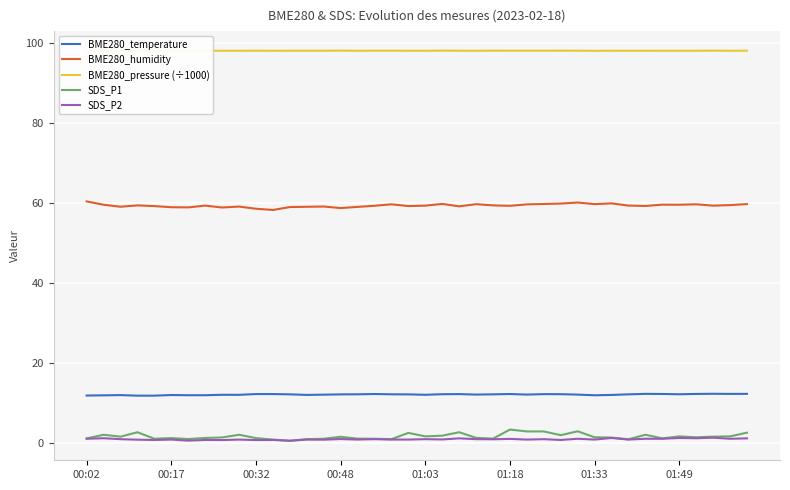

At 39, list the series in order from smallest to largest.

SDS_P2, SDS_P1, BME280_temperature, BME280_humidity, BME280_pressure (÷1000)